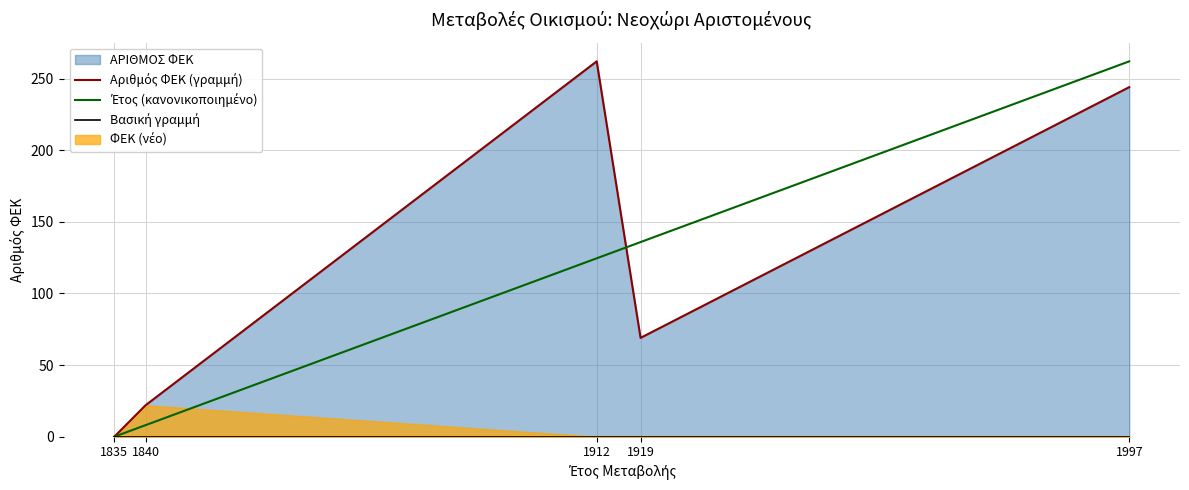

Which category has the lowest value in the Αριθμός ΦΕΚ (γραμμή) series?

1835